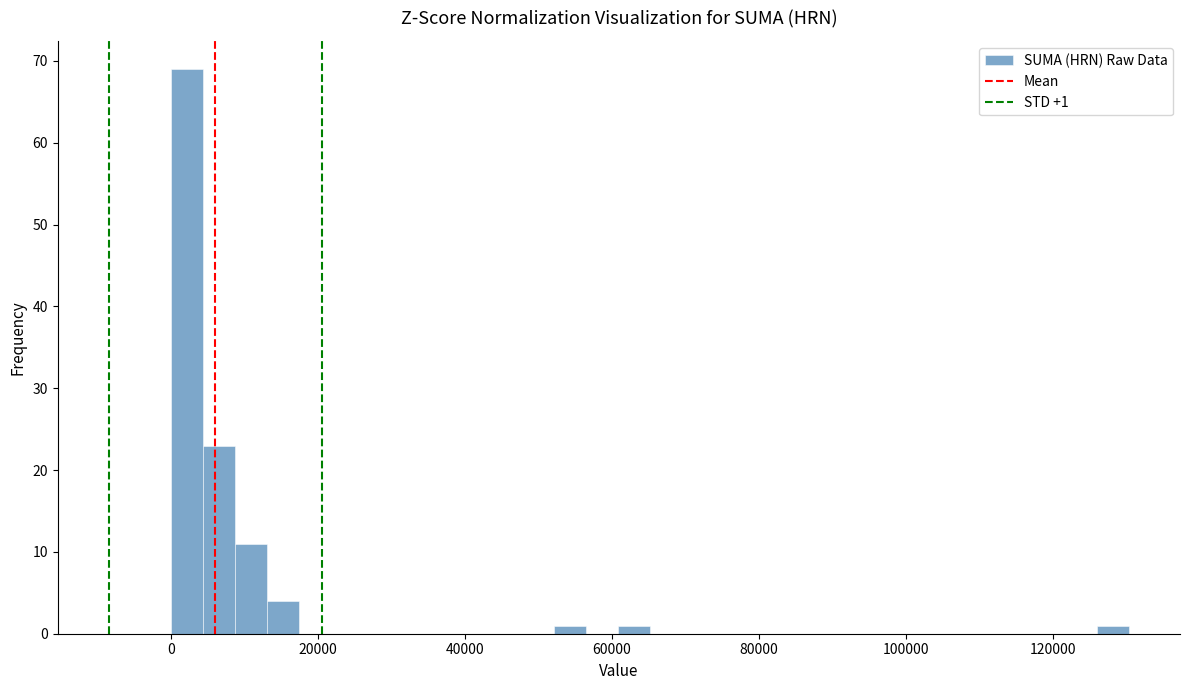

Read against the x-axis, roughly where is the centre of the tallest bar?

2000